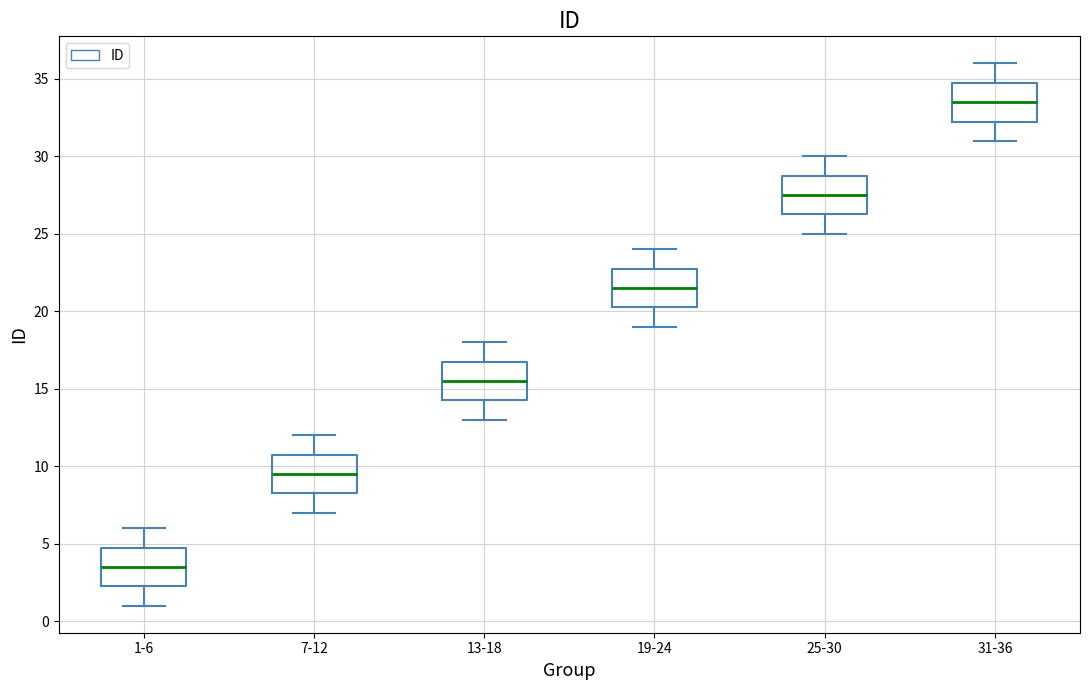

Where is the upper edge of the box for 1-6 on the y-axis? The values are not printed on the chart, so give them approximately, as read against the axis.

5.0